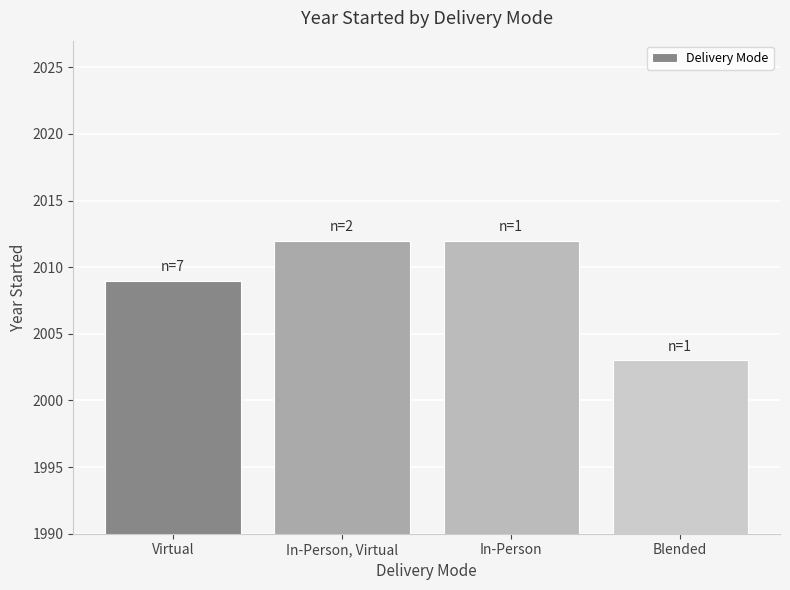

What is the label of the 2nd bar from the left?

In-Person, Virtual